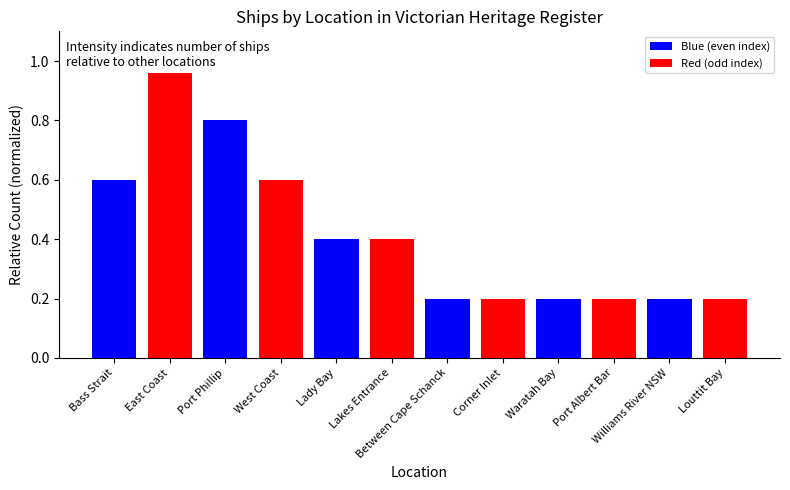

Reading left to right, extract all data points from this chart.

Bass Strait=0.6	East Coast=1.0	Port Phillip=0.8	West Coast=0.6	Lady Bay=0.4	Lakes Entrance=0.4	Between Cape Schanck=0.2	Corner Inlet=0.2	Waratah Bay=0.2	Port Albert Bar=0.2	Williams River NSW=0.2	Louttit Bay=0.2